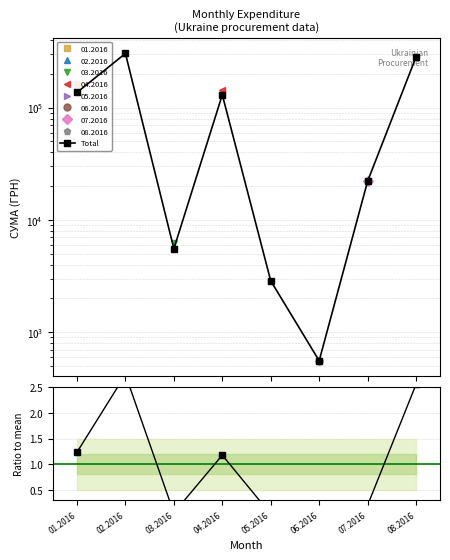

At which label does Ratio to mean reach its minimum?

06.2016